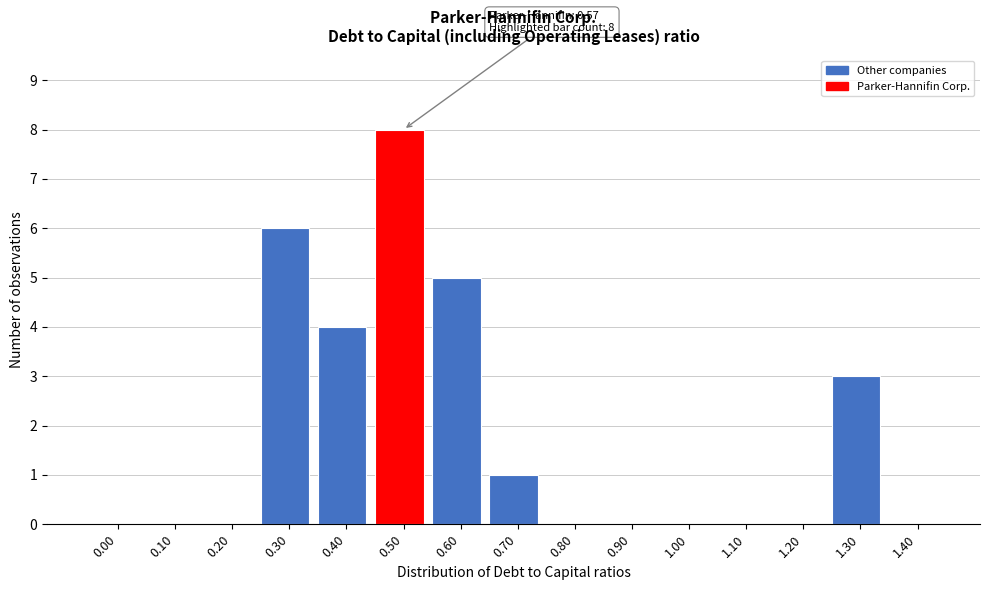

Reading left to right, what are all the values shown in this chart?

0.00=0	0.10=0	0.20=0	0.30=6	0.40=4	0.50=8	0.60=5	0.70=1	0.80=0	0.90=0	1.00=0	1.10=0	1.20=0	1.30=3	1.40=0